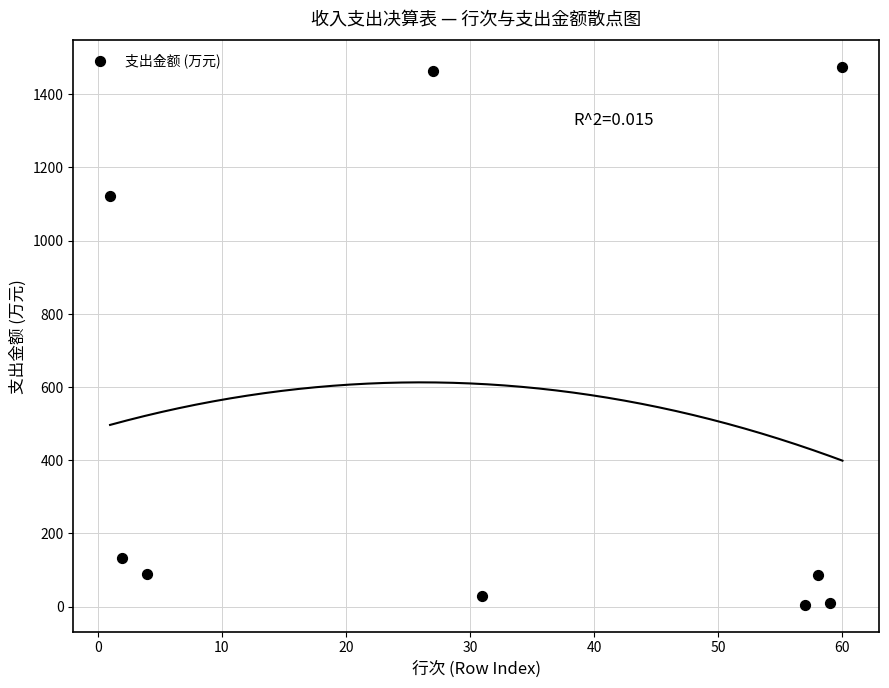

What is the average X value?

33.2